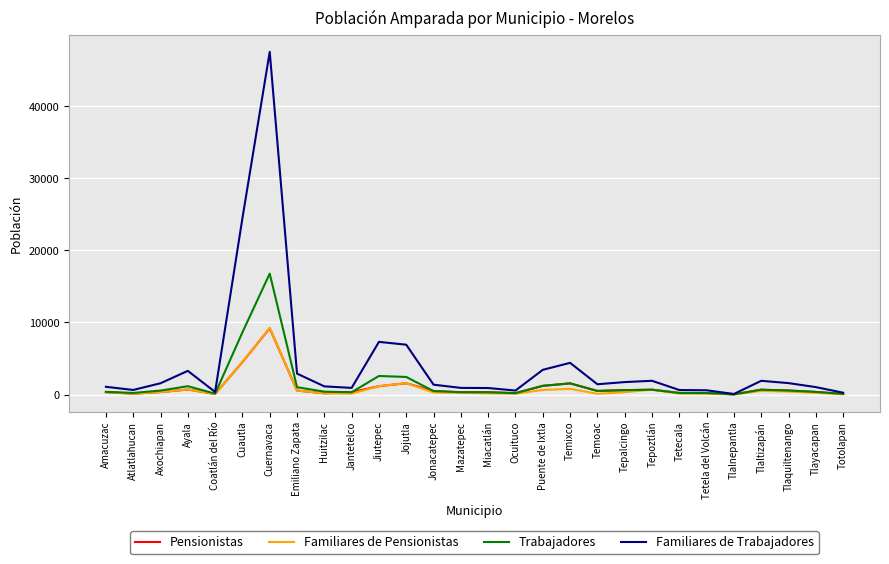

At which label does Familiares de Pensionistas reach its peak?

Cuernavaca